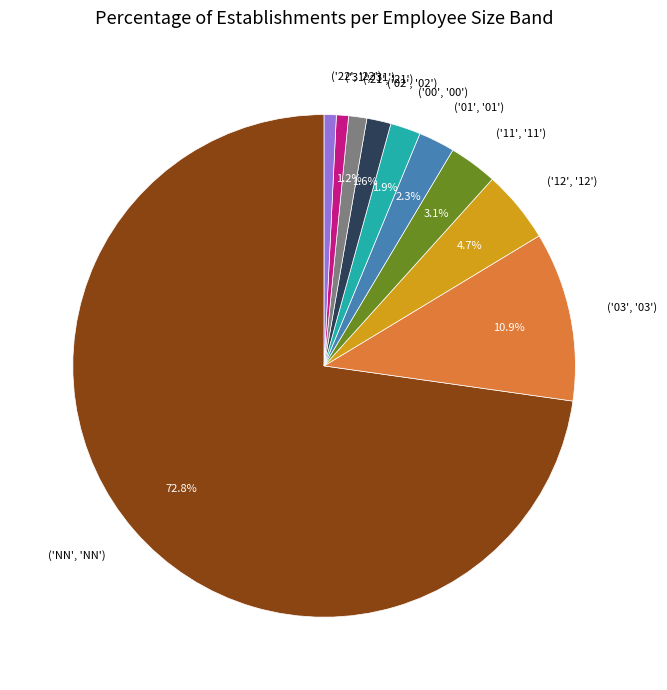

What is the ratio of the value at ('00', '00') to the value at ('31', '31')?

2.5